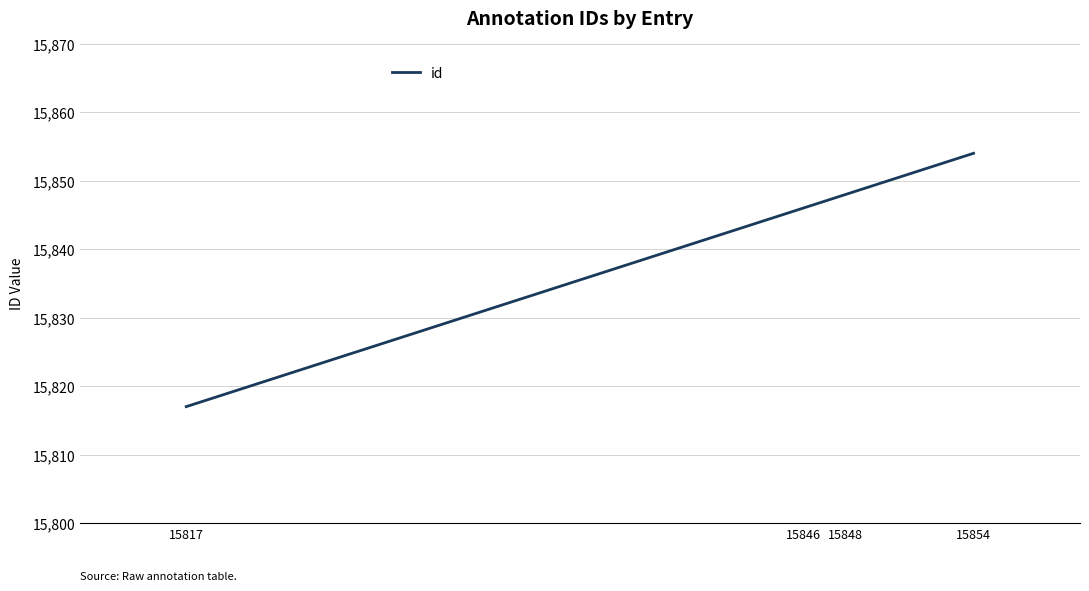

Reading left to right, what are all the values shown in this chart?

15817	15846	15848	15854